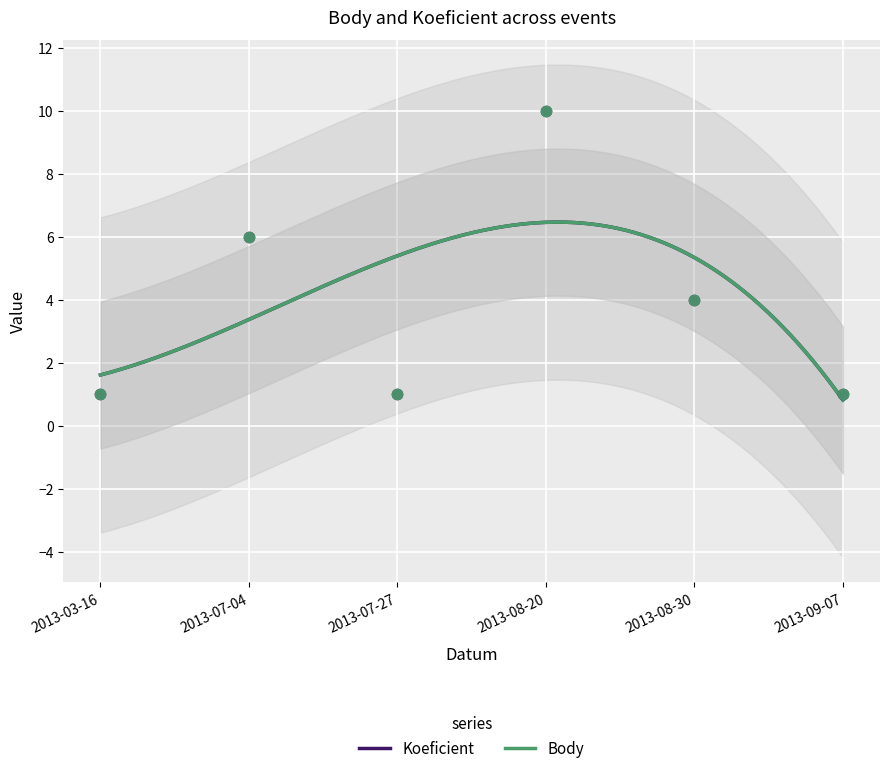

Is the value of Koeficient at 2013-08-20 greater than the value of Body at 2013-09-07?

Yes